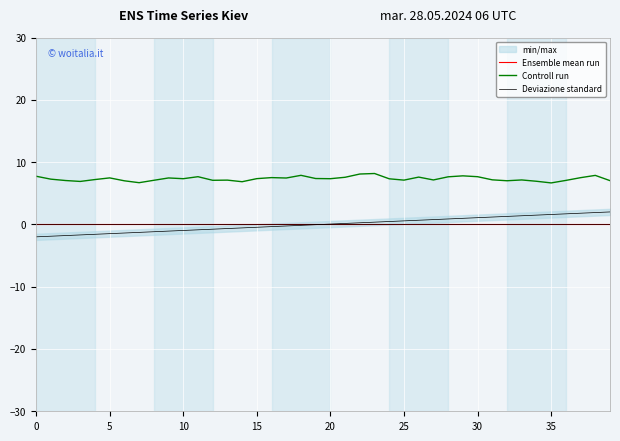

Which series has the widest spread of values?

Deviazione standard